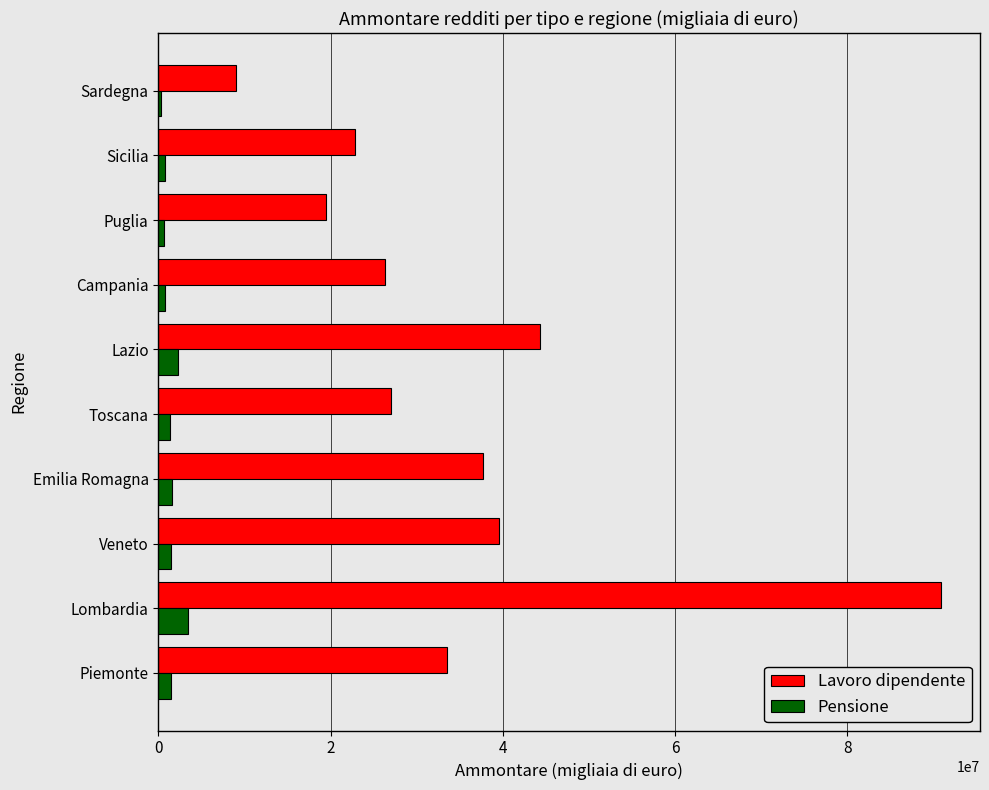

What is the difference between the second highest and minimum values in the Pensione series?

1920646